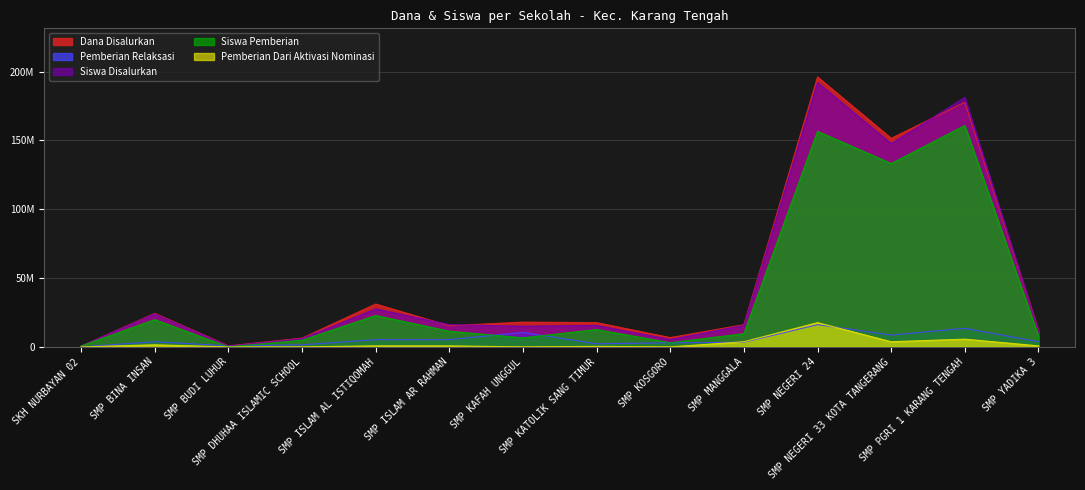

True or false: Siswa Pemberian has a value of 11586188 at SMP YADIKA 3.

False